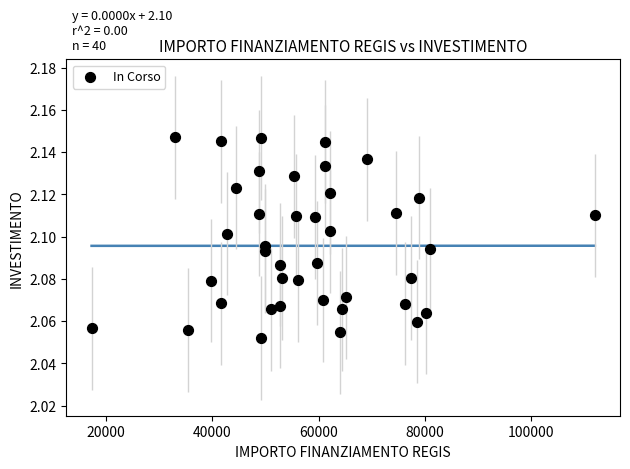

What is the range of X values (max minus min)?

94665.7